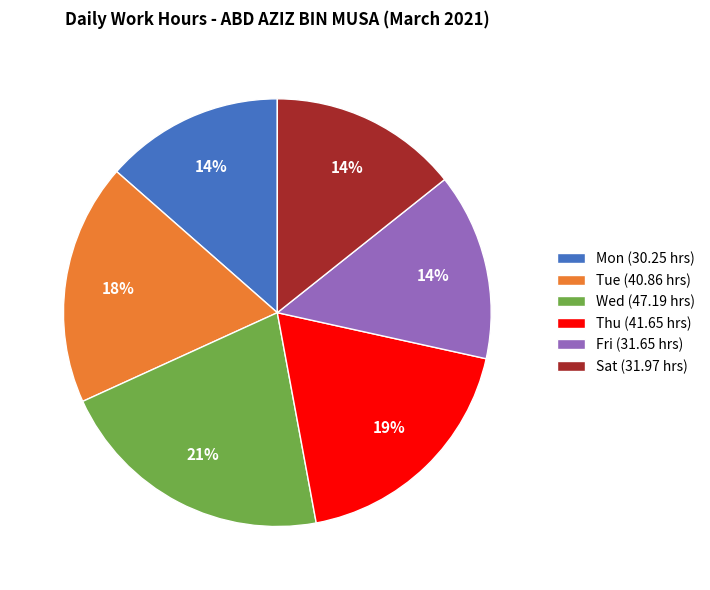

Approximately how many times larger is the value at Fri (31.65 hrs) compared to Sat (31.97 hrs)?

1.0